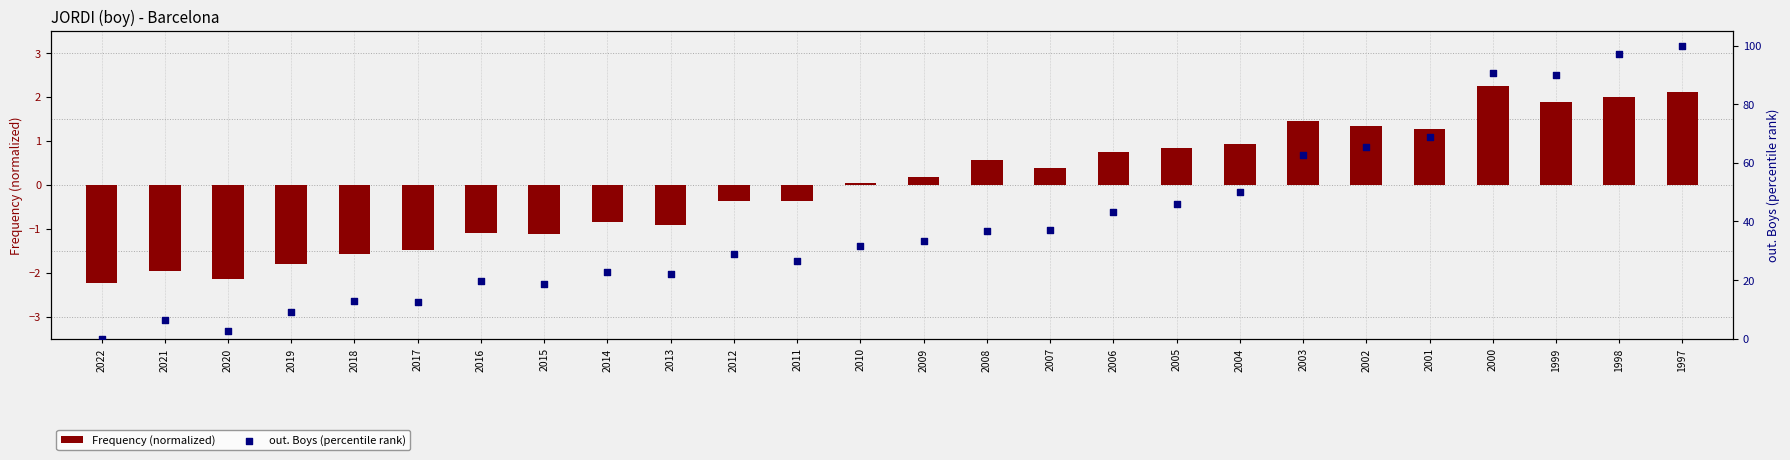

Which series reaches the minimum Y coordinate?

Frequency (normalized)